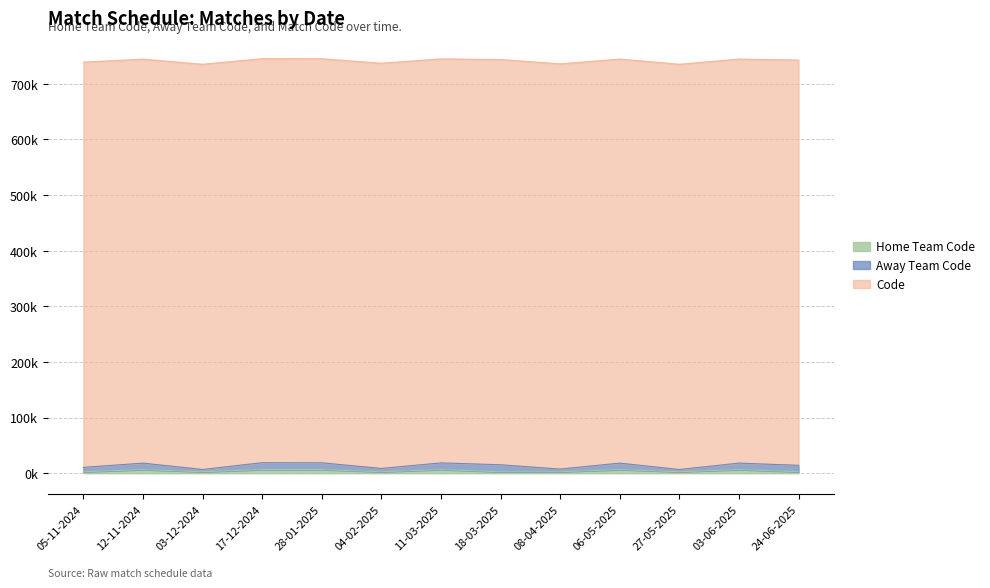

The Home Team Code series shows 6.5 at 12-11-2024. True or false?

True